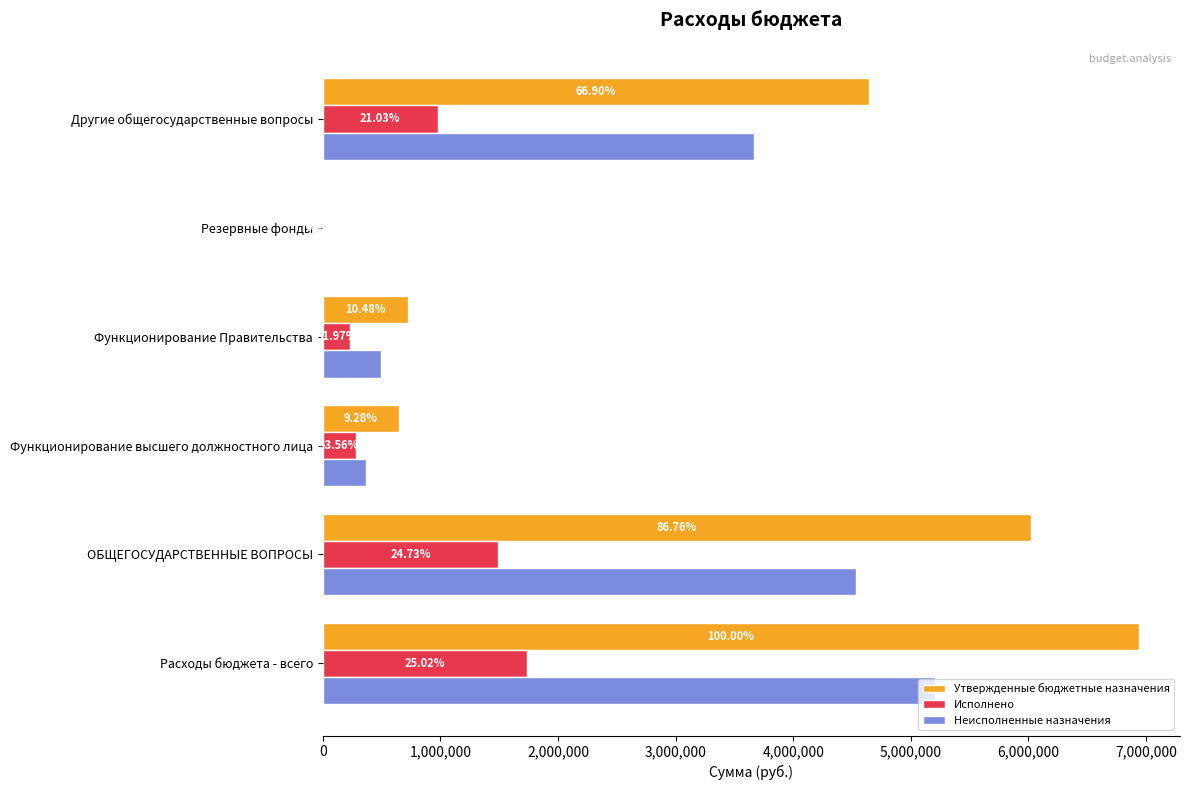

Reading left to right, transcribe all the data shown in this chart.

Утвержденные бюджетные назначения: 6942386.1	6023490.9	644352.0	727348.0	7000.0	4644790.9
Исполнено: 1736662.2	1489769.0	280683.9	232509.9	0.0	976575.3
Неисполненные назначения: 5205723.9	4533721.9	363668.1	494838.1	7000.0	3668215.6